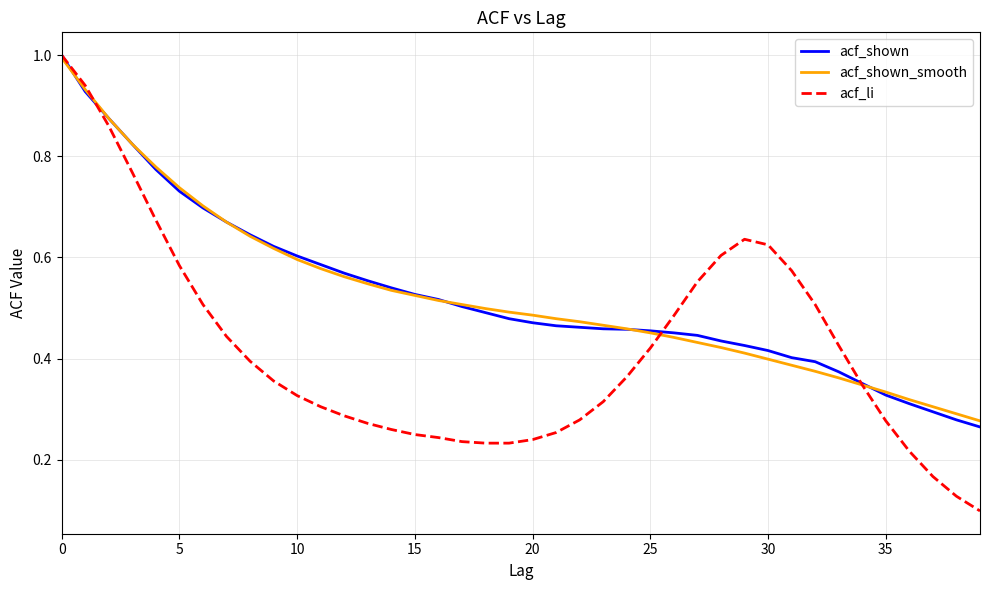

What is the highest value of the acf_shown_smooth series?

1.0